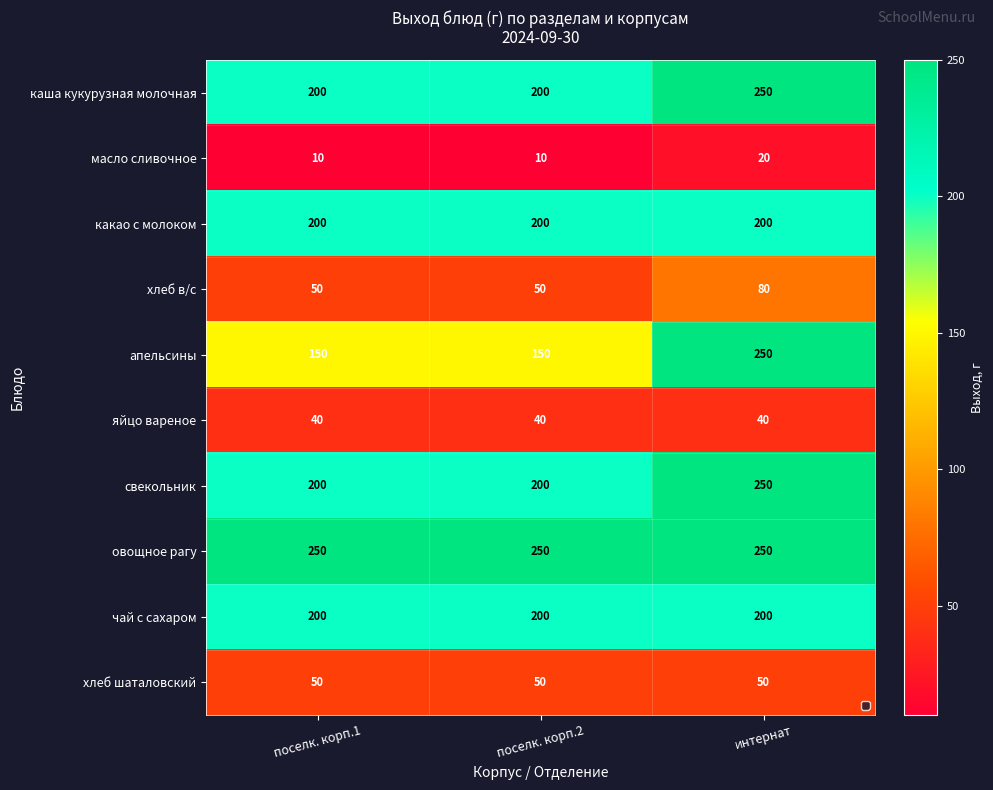

At which label does какао с молоком reach its peak?

поселк. корп.1